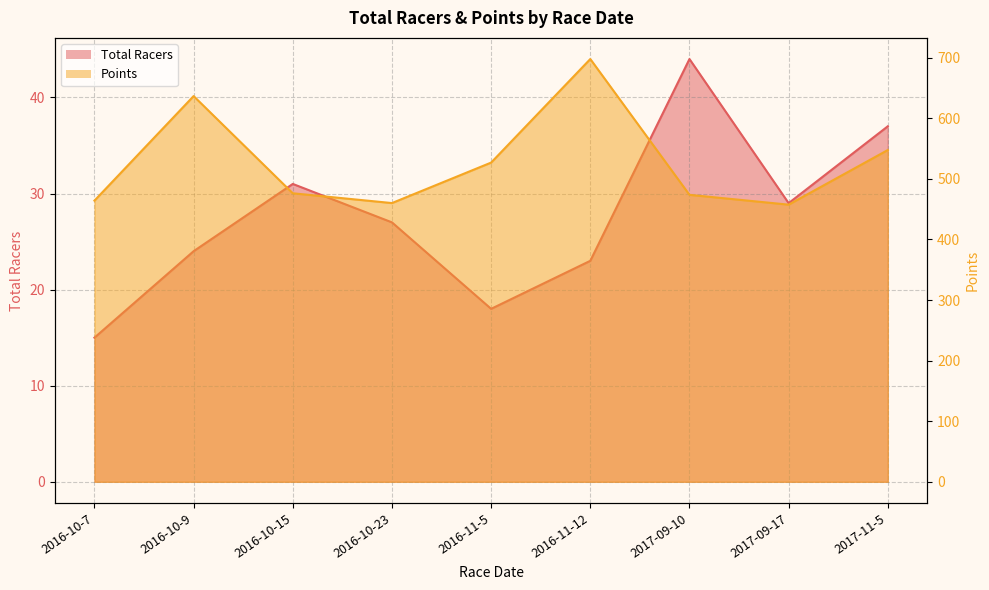

Does the chart display data point markers on the line(s)?

No